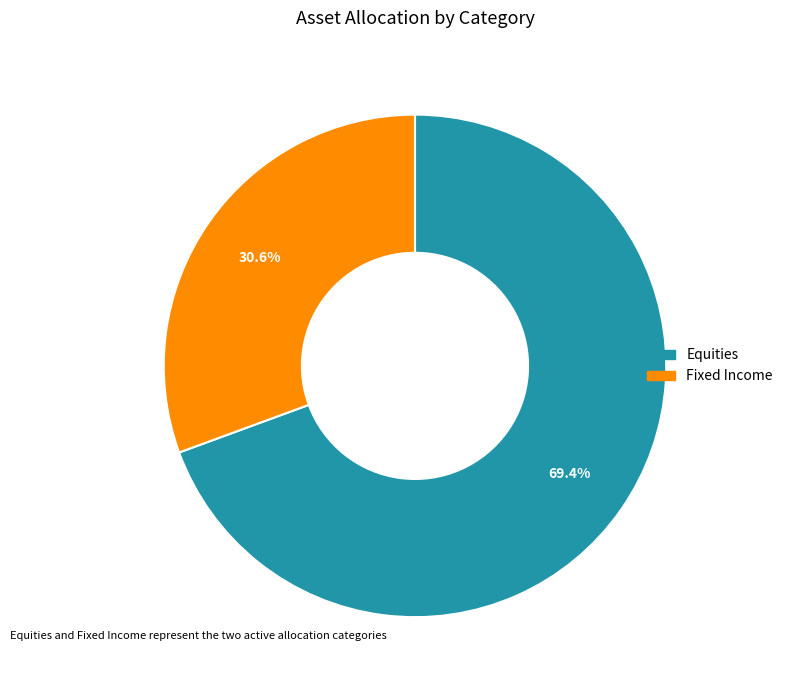

To the nearest percent, what portion does Fixed Income represent?

31%